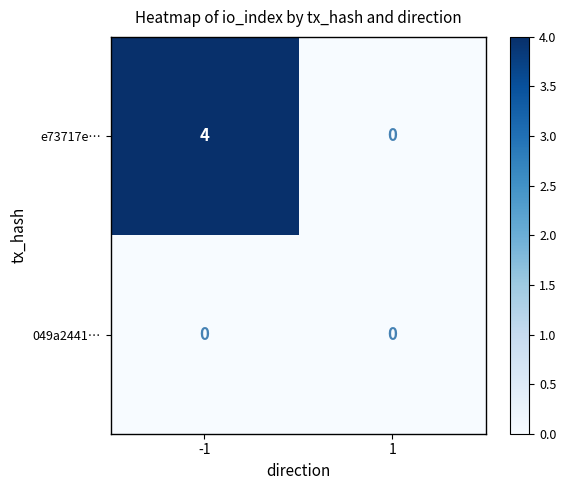

The value of e73717e… at -1 is 4. True or false?

True